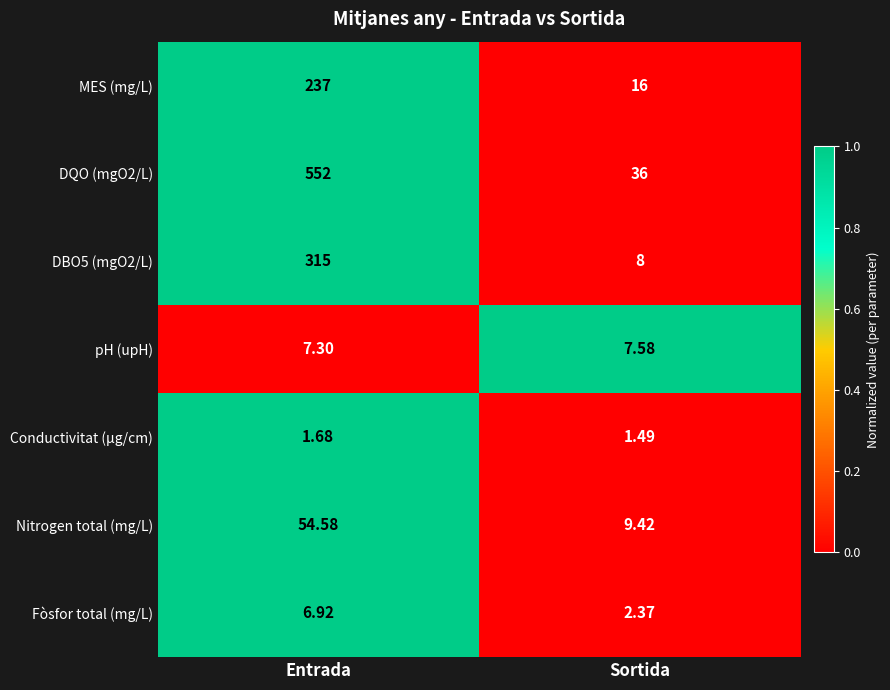

Which label corresponds to the largest value in the chart?

Entrada